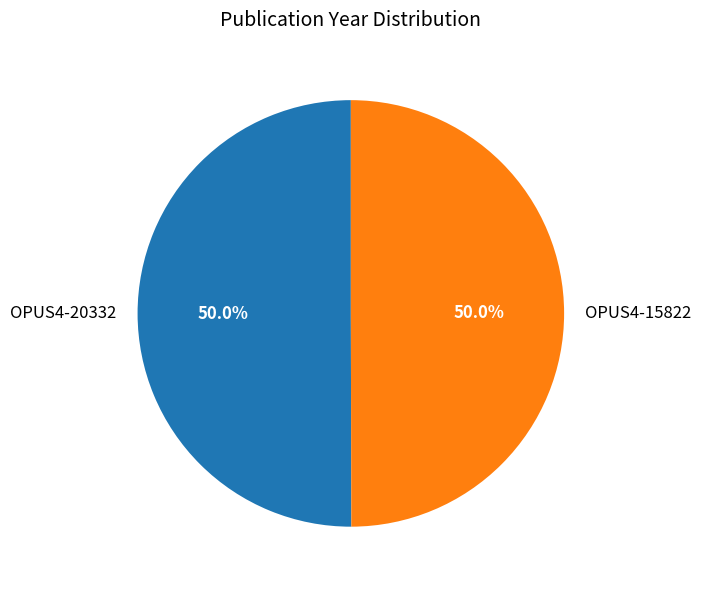

Is the sum of OPUS4-20332 and OPUS4-15822 greater than half?

Yes